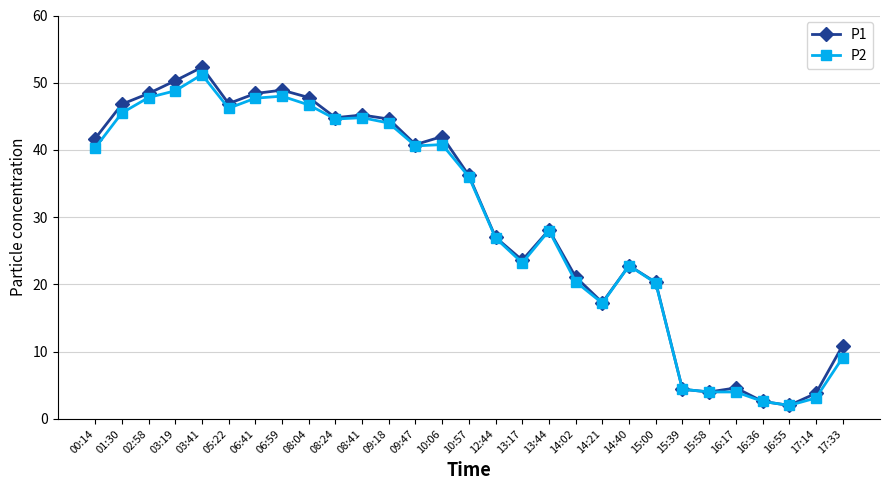

What is the minimum value for P1?

2.0